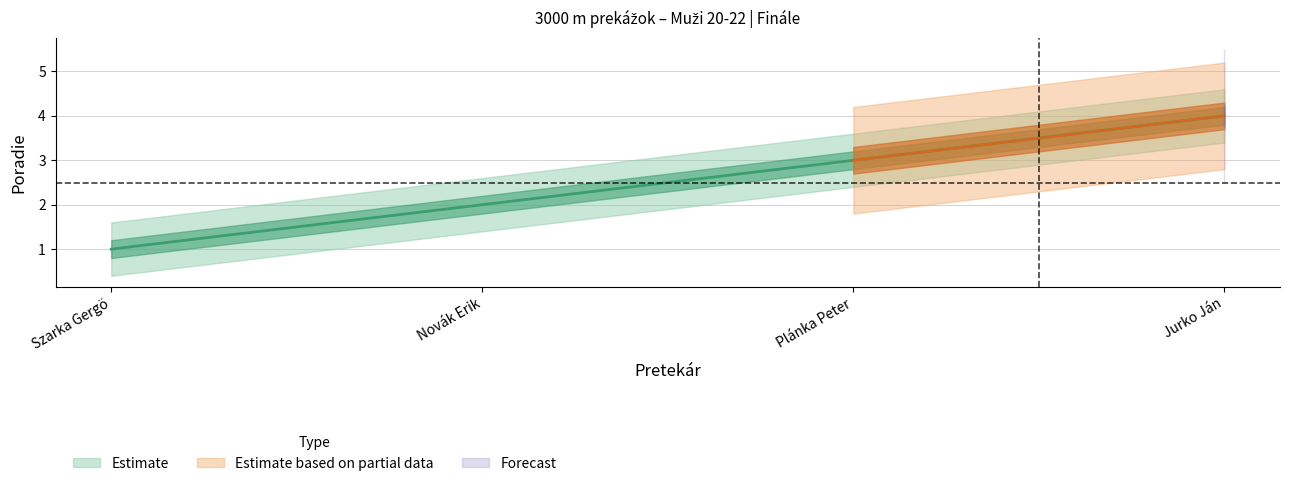

Where does the data first go above 3?

Jurko Ján